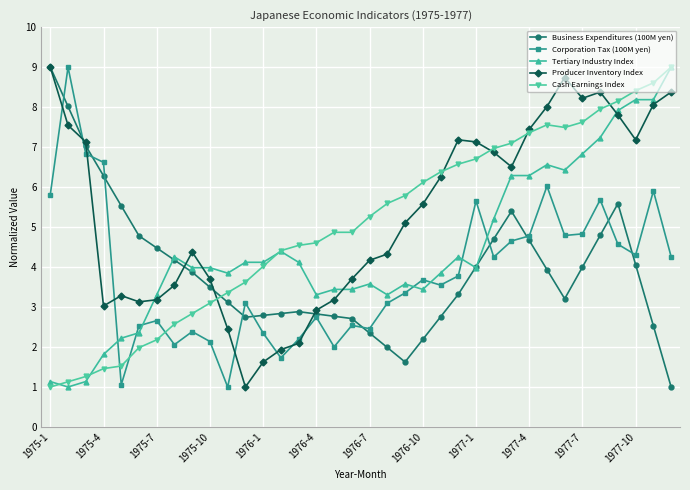

What is the lowest value of the Producer Inventory Index series?

1.0